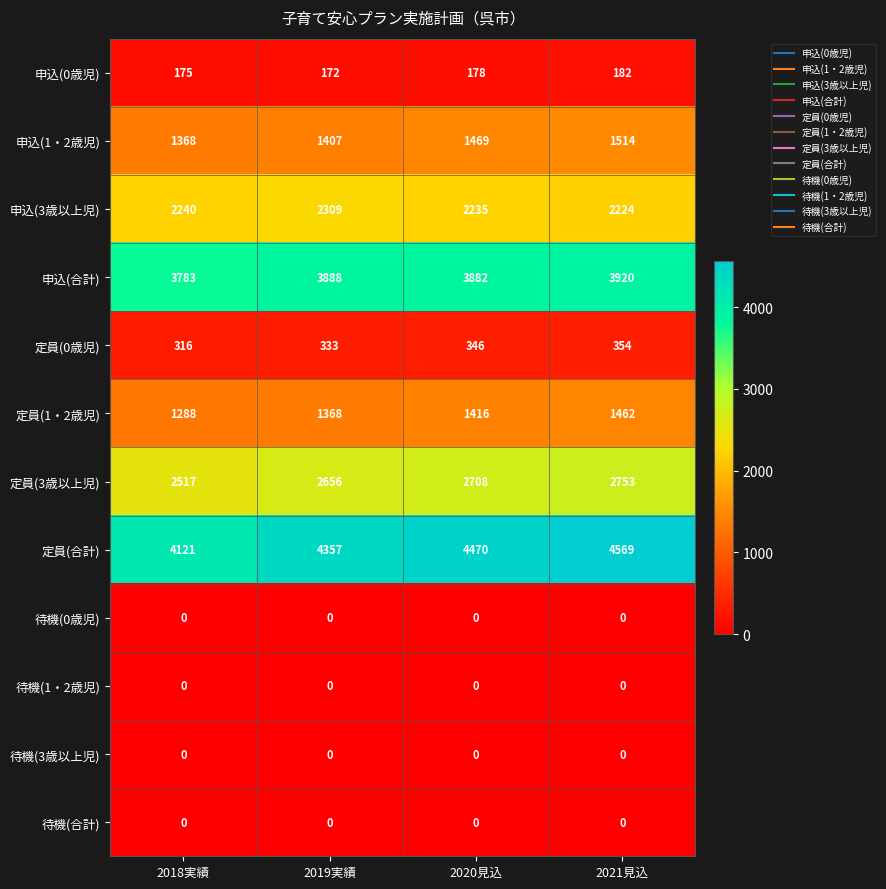

What is the difference between the 定員(3歳以上児) values at 2020見込 and 2018実績?

191